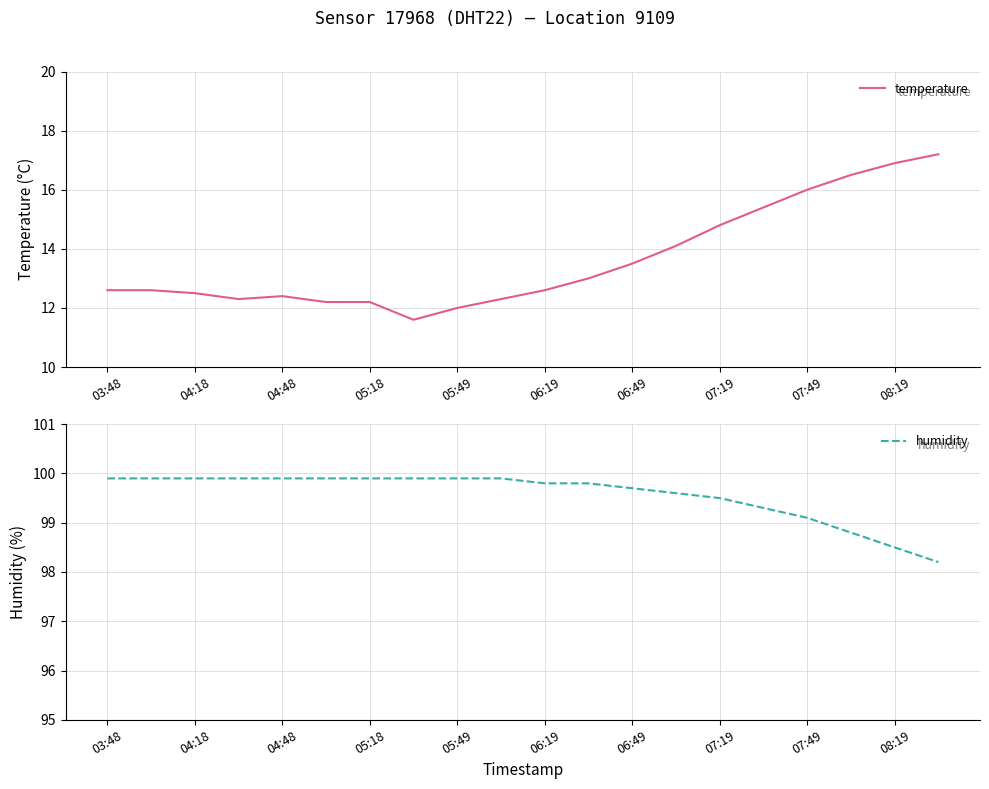

The value of temperature at 08:19 is 16.9. True or false?

True